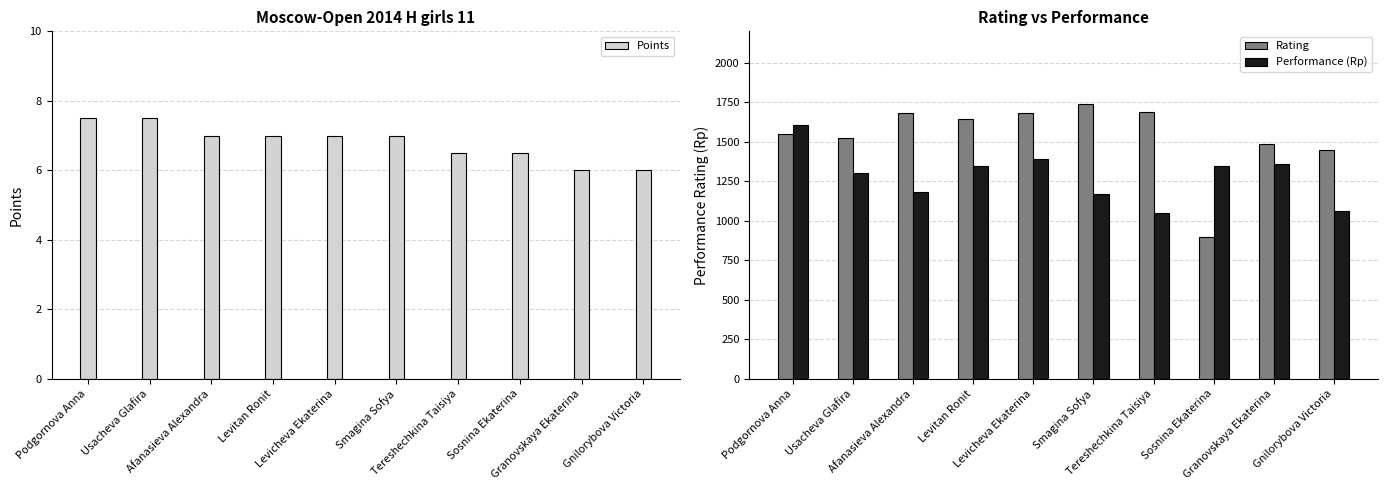

What is the maximum value for Points?

7.5